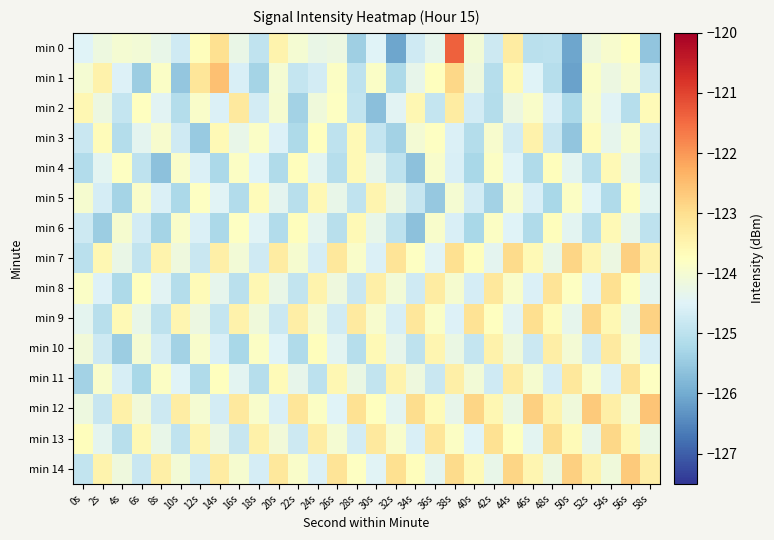

Reading left to right, transcribe all the data shown in this chart.

min 0: 0s=-124.5	2s=-124.2	4s=-124.0	6s=-124.1	8s=-124.3	10s=-124.7	12s=-123.7	14s=-123.0	16s=-124.3	18s=-124.9	20s=-123.5	22s=-124.0	24s=-124.3	26s=-124.2	28s=-125.4	30s=-124.5	32s=-126.1	34s=-124.7	36s=-124.3	38s=-121.4	40s=-124.1	42s=-124.8	44s=-123.3	46s=-125.0	48s=-125.0	50s=-126.1	52s=-124.1	54s=-123.9	56s=-123.7	58s=-125.6
min 1: 0s=-124.0	2s=-123.5	4s=-124.5	6s=-125.4	8s=-123.9	10s=-125.6	12s=-123.1	14s=-122.5	16s=-124.6	18s=-125.3	20s=-124.0	22s=-124.9	24s=-124.7	26s=-123.8	28s=-125.0	30s=-123.8	32s=-125.2	34s=-124.3	36s=-123.7	38s=-122.9	40s=-124.2	42s=-125.1	44s=-123.6	46s=-124.5	48s=-125.1	50s=-126.1	52s=-123.9	54s=-124.2	56s=-124.0	58s=-124.8
min 2: 0s=-123.6	2s=-124.2	4s=-124.9	6s=-123.8	8s=-124.4	10s=-125.1	12s=-123.9	14s=-124.5	16s=-123.2	18s=-124.7	20s=-124.0	22s=-125.3	24s=-124.1	26s=-123.8	28s=-124.9	30s=-125.7	32s=-124.4	34s=-123.5	36s=-124.9	38s=-123.3	40s=-124.7	42s=-125.1	44s=-124.2	46s=-123.9	48s=-124.6	50s=-125.2	52s=-123.9	54s=-124.5	56s=-125.1	58s=-123.6
min 3: 0s=-124.8	2s=-123.7	4s=-125.1	6s=-124.4	8s=-124.0	10s=-124.7	12s=-125.5	14s=-123.6	16s=-124.3	18s=-123.9	20s=-124.5	22s=-125.2	24s=-123.7	26s=-125.0	28s=-123.6	30s=-124.9	32s=-125.3	34s=-124.0	36s=-123.8	38s=-124.6	40s=-125.1	42s=-123.9	44s=-124.7	46s=-123.5	48s=-124.8	50s=-125.6	52s=-123.7	54s=-124.3	56s=-123.9	58s=-124.8
min 4: 0s=-125.1	2s=-124.4	4s=-123.8	6s=-125.0	8s=-125.6	10s=-123.9	12s=-124.6	14s=-125.2	16s=-123.8	18s=-124.5	20s=-125.2	22s=-123.7	24s=-124.4	26s=-125.1	28s=-123.6	30s=-124.3	32s=-125.0	34s=-125.7	36s=-123.9	38s=-124.6	40s=-125.2	42s=-123.8	44s=-124.5	46s=-125.2	48s=-123.7	50s=-124.4	52s=-125.1	54s=-123.6	56s=-124.3	58s=-125.0
min 5: 0s=-124.0	2s=-124.6	4s=-125.3	6s=-123.9	8s=-124.5	10s=-125.2	12s=-123.8	14s=-124.5	16s=-125.1	18s=-123.7	20s=-124.4	22s=-125.0	24s=-123.6	26s=-124.3	28s=-125.0	30s=-123.5	32s=-124.2	34s=-124.9	36s=-125.5	38s=-124.0	40s=-124.7	42s=-125.3	44s=-123.9	46s=-124.6	48s=-125.2	50s=-123.8	52s=-124.5	54s=-125.2	56s=-123.7	58s=-124.4
min 6: 0s=-124.8	2s=-125.4	4s=-124.0	6s=-124.7	8s=-125.3	10s=-123.9	12s=-124.6	14s=-125.2	16s=-123.8	18s=-124.5	20s=-125.2	22s=-123.7	24s=-124.4	26s=-125.1	28s=-123.6	30s=-124.3	32s=-125.0	34s=-125.6	36s=-123.9	38s=-124.6	40s=-125.2	42s=-123.8	44s=-124.5	46s=-125.2	48s=-123.7	50s=-124.4	52s=-125.1	54s=-123.6	56s=-124.3	58s=-125.0
min 7: 0s=-125.0	2s=-123.6	4s=-124.2	6s=-124.9	8s=-123.5	10s=-124.2	12s=-124.8	14s=-123.4	16s=-124.1	18s=-124.7	20s=-123.3	22s=-124.0	24s=-124.7	26s=-123.2	28s=-123.9	30s=-124.6	32s=-123.1	34s=-123.8	36s=-124.5	38s=-123.0	40s=-123.7	42s=-124.4	44s=-122.9	46s=-123.6	48s=-124.3	50s=-122.8	52s=-123.5	54s=-124.2	56s=-122.8	58s=-123.4
min 8: 0s=-123.8	2s=-124.5	4s=-125.2	6s=-123.8	8s=-124.4	10s=-125.1	12s=-123.7	14s=-124.3	16s=-125.0	18s=-123.6	20s=-124.2	22s=-124.9	24s=-123.5	26s=-124.2	28s=-124.8	30s=-123.4	32s=-124.1	34s=-124.7	36s=-123.3	38s=-124.0	40s=-124.7	42s=-123.2	44s=-123.9	46s=-124.6	48s=-123.1	50s=-123.8	52s=-124.5	54s=-123.0	56s=-123.7	58s=-124.4
min 9: 0s=-124.4	2s=-125.1	4s=-123.6	6s=-124.3	8s=-125.0	10s=-123.5	12s=-124.2	14s=-124.9	16s=-123.4	18s=-124.1	20s=-124.8	22s=-123.3	24s=-124.0	26s=-124.7	28s=-123.3	30s=-123.9	32s=-124.6	34s=-123.2	36s=-123.8	38s=-124.5	40s=-123.1	42s=-123.8	44s=-124.4	46s=-123.0	48s=-123.7	50s=-124.3	52s=-122.9	54s=-123.6	56s=-124.2	58s=-122.8
min 10: 0s=-124.1	2s=-124.8	4s=-125.4	6s=-124.0	8s=-124.7	10s=-125.3	12s=-123.9	14s=-124.6	16s=-125.2	18s=-123.8	20s=-124.5	22s=-125.2	24s=-123.7	26s=-124.4	28s=-125.1	30s=-123.6	32s=-124.3	34s=-125.0	36s=-123.5	38s=-124.2	40s=-124.9	42s=-123.5	44s=-124.1	46s=-124.8	48s=-123.4	50s=-124.0	52s=-124.7	54s=-123.3	56s=-124.0	58s=-124.6
min 11: 0s=-125.4	2s=-123.9	4s=-124.6	6s=-125.3	8s=-123.8	10s=-124.5	12s=-125.2	14s=-123.7	16s=-124.4	18s=-125.1	20s=-123.7	22s=-124.3	24s=-125.0	26s=-123.6	28s=-124.2	30s=-124.9	32s=-123.5	34s=-124.2	36s=-124.8	38s=-123.4	40s=-124.1	42s=-124.7	44s=-123.3	46s=-124.0	48s=-124.6	50s=-123.2	52s=-123.9	54s=-124.5	56s=-123.1	58s=-123.8
min 12: 0s=-124.2	2s=-124.8	4s=-123.4	6s=-124.1	8s=-124.8	10s=-123.3	12s=-124.0	14s=-124.7	16s=-123.2	18s=-123.9	20s=-124.6	22s=-123.1	24s=-123.8	26s=-124.5	28s=-123.0	30s=-123.7	32s=-124.4	34s=-123.0	36s=-123.6	38s=-124.3	40s=-122.9	42s=-123.5	44s=-124.2	46s=-122.8	48s=-123.5	50s=-124.1	52s=-122.7	54s=-123.4	56s=-124.0	58s=-122.6
min 13: 0s=-123.7	2s=-124.4	4s=-125.0	6s=-123.6	8s=-124.3	10s=-125.0	12s=-123.5	14s=-124.2	16s=-124.9	18s=-123.4	20s=-124.1	22s=-124.8	24s=-123.3	26s=-124.0	28s=-124.7	30s=-123.2	32s=-123.9	34s=-124.6	36s=-123.2	38s=-123.8	40s=-124.5	42s=-123.1	44s=-123.7	46s=-124.4	48s=-123.0	50s=-123.7	52s=-124.3	54s=-122.9	56s=-123.6	58s=-124.2
min 14: 0s=-124.9	2s=-123.5	4s=-124.2	6s=-124.8	8s=-123.4	10s=-124.1	12s=-124.7	14s=-123.3	16s=-124.0	18s=-124.7	20s=-123.2	22s=-123.9	24s=-124.6	26s=-123.1	28s=-123.8	30s=-124.5	32s=-123.0	34s=-123.7	36s=-124.4	38s=-122.9	40s=-123.6	42s=-124.3	44s=-122.8	46s=-123.5	48s=-124.2	50s=-122.8	52s=-123.4	54s=-124.1	56s=-122.7	58s=-123.3